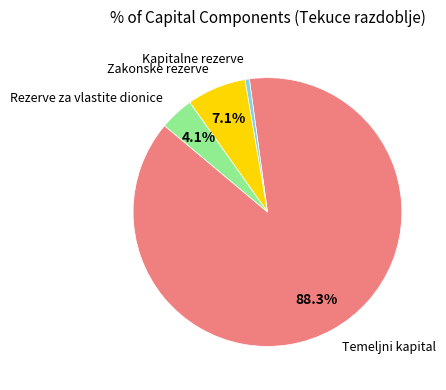

Is there a majority slice in this chart?

Yes